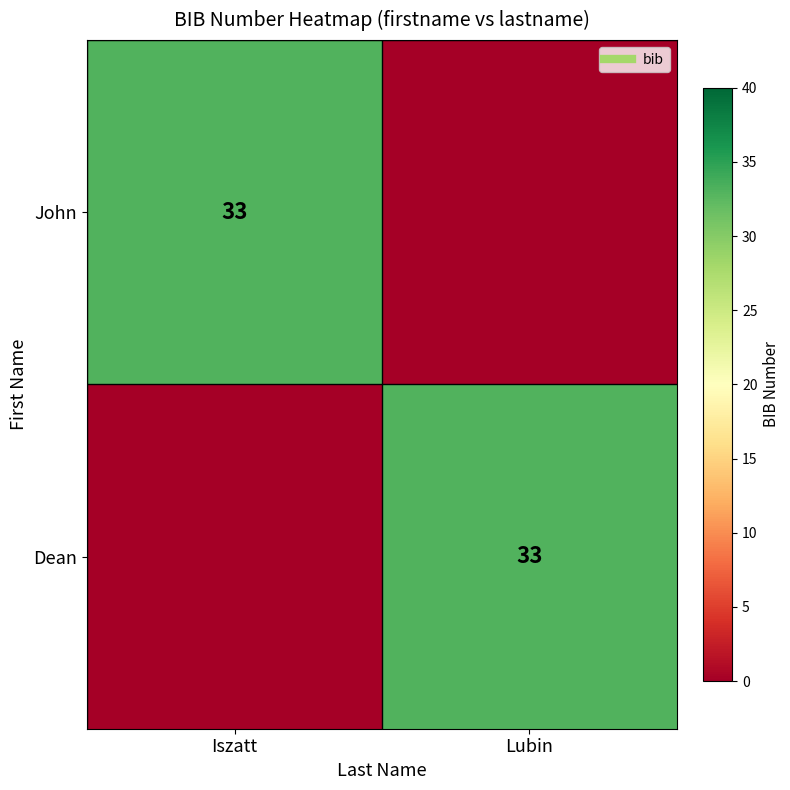

What is the spread (max minus min) of values at Iszatt?

33